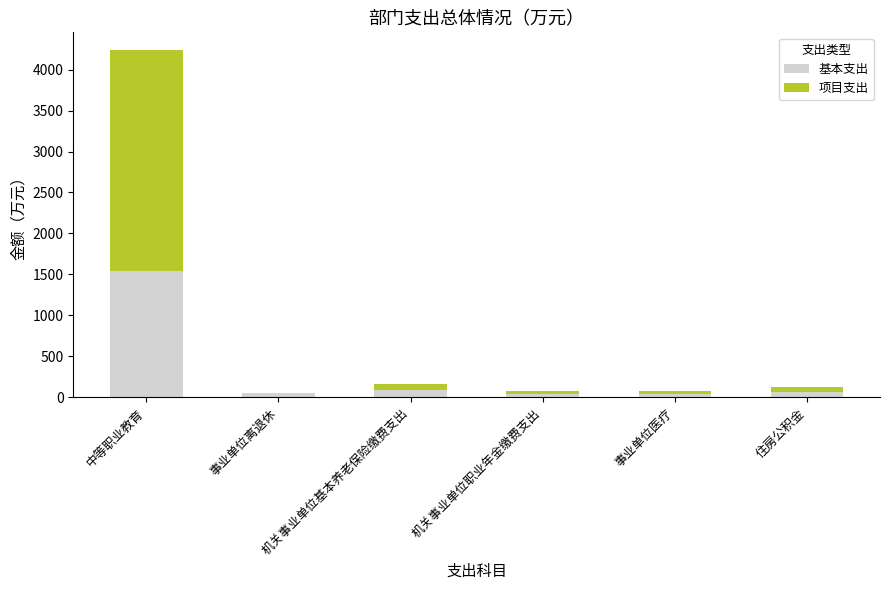

What is the highest value of the 基本支出 series?

1536.8